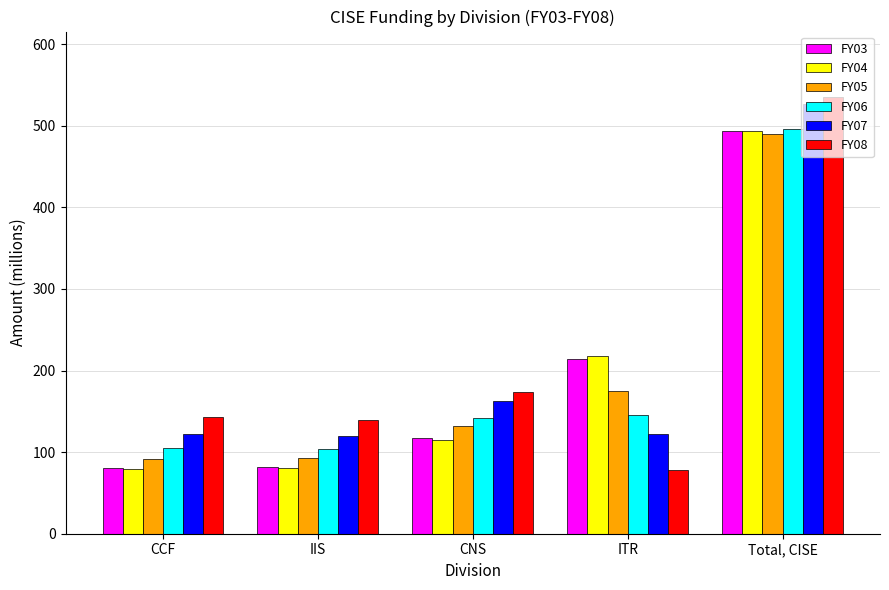

At how many categories does at least one series exceed 286?

1